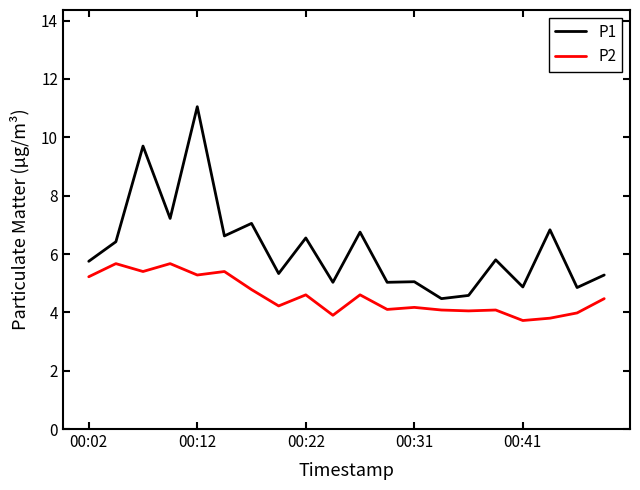

What is the difference between the maximum and minimum values in the P1 series?

6.6